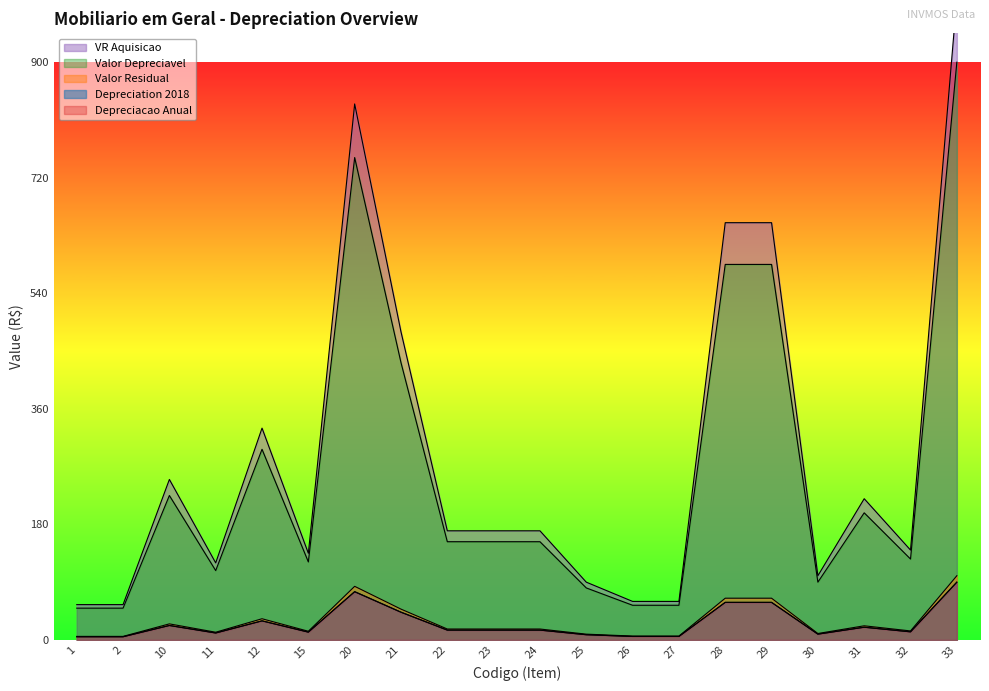

What is the value of the Valor Residual point at the 14th from the left?

6.0